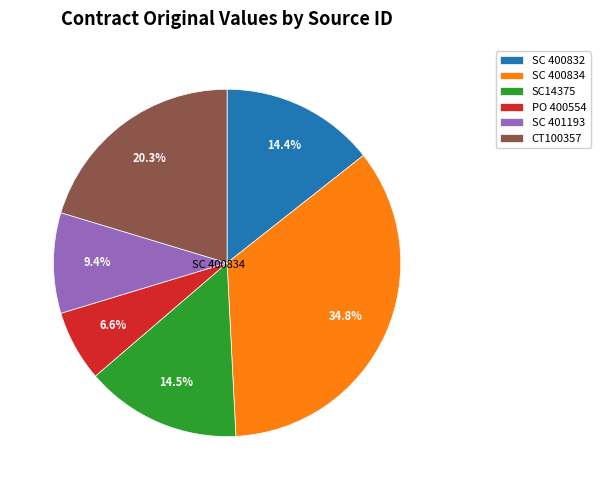

Approximately how many times larger is the value at SC 401193 compared to SC 400832?

0.7